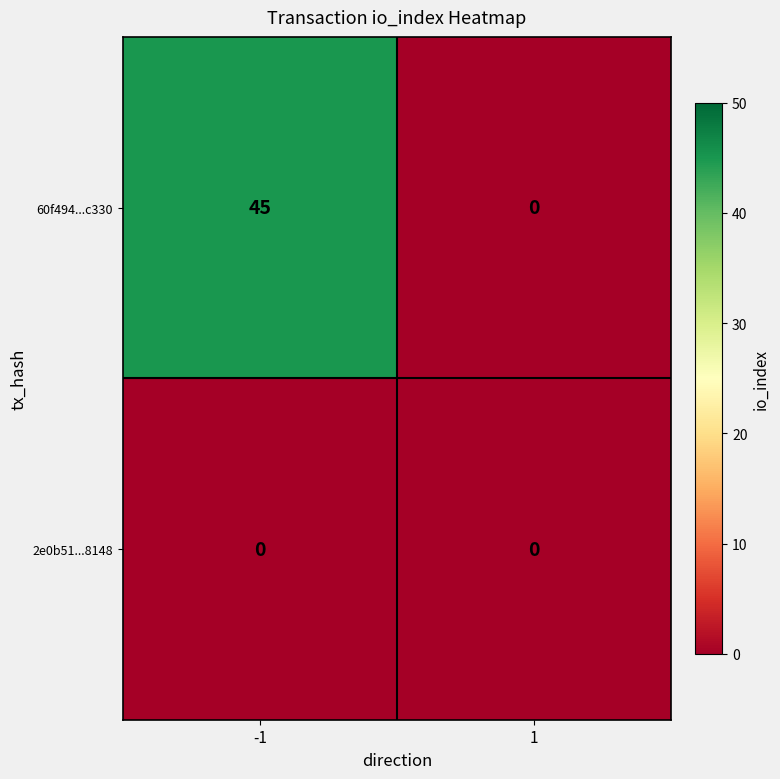

The value of 60f494...c330 at -1 is 77. True or false?

False